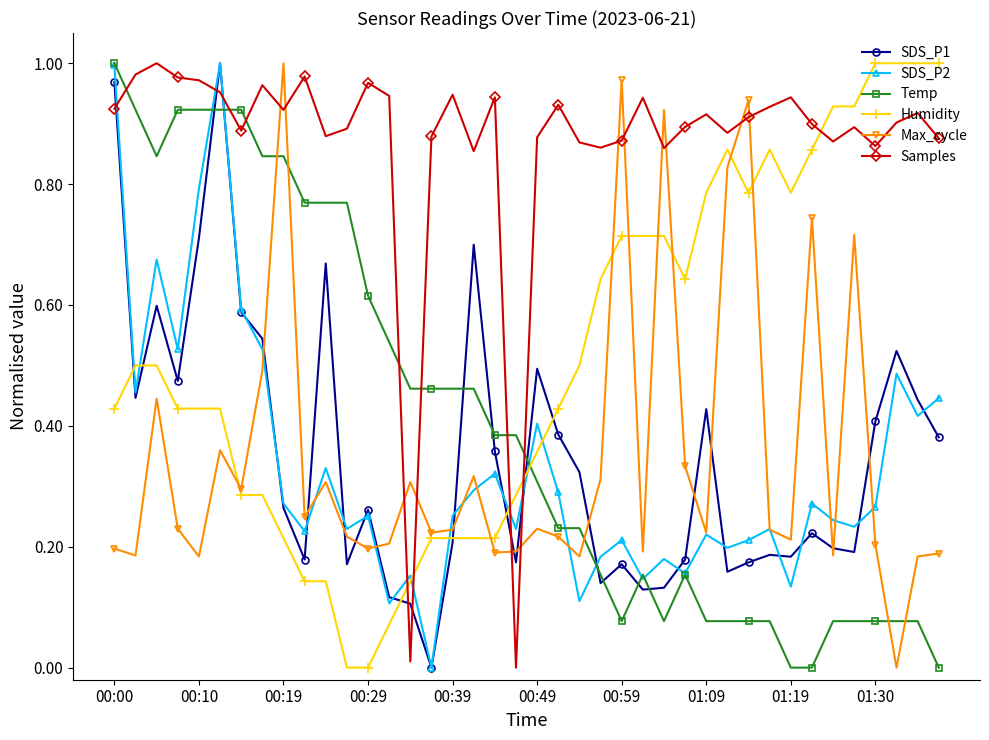

Does the chart have visible grid lines?

No